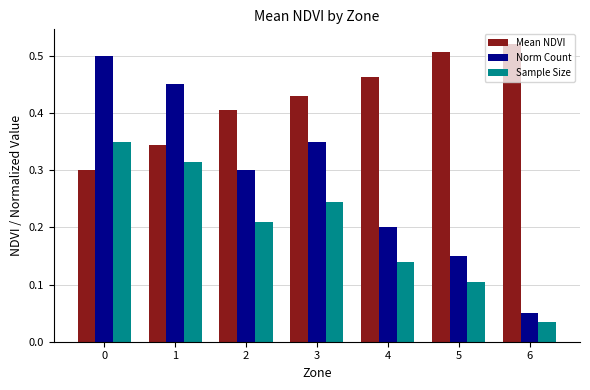

How many Norm Count values are between 0 and 1?

7